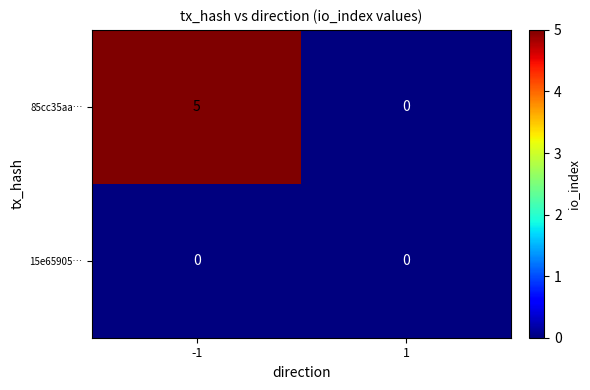

Reading left to right, list all the values displayed in this chart.

85cc35aa…: 5	0
15e65905…: 0	0